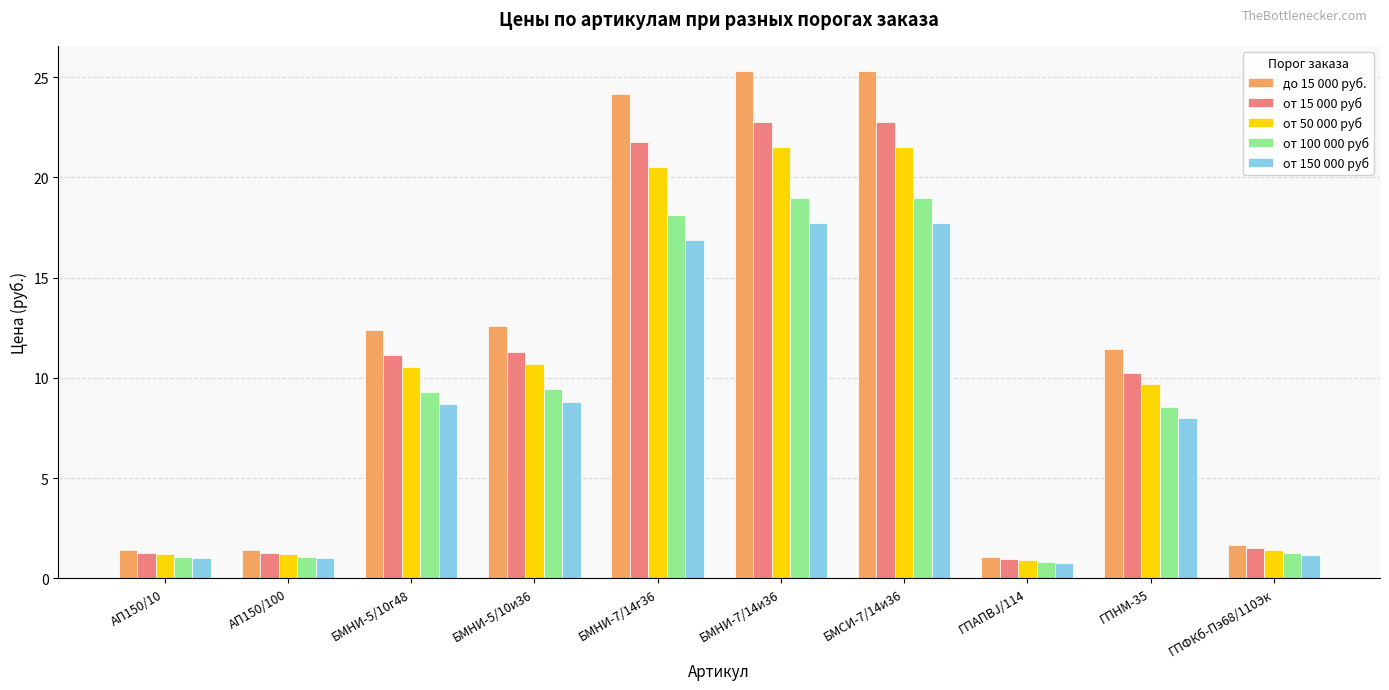

Rank the series at ГПНМ-35 from lowest to highest value.

от 150 000 руб, от 100 000 руб, от 50 000 руб, от 15 000 руб, до 15 000 руб.